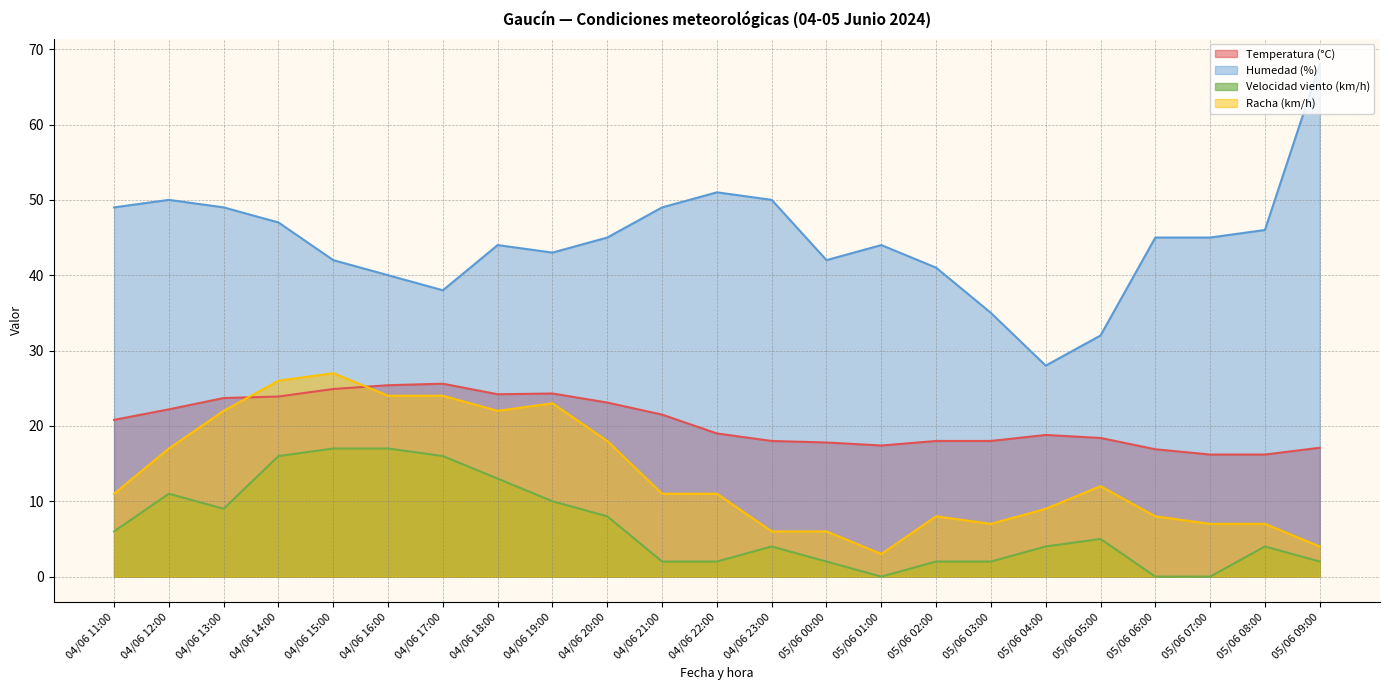

True or false: Humedad (%) has more than 1 points higher than both neighbors.

True